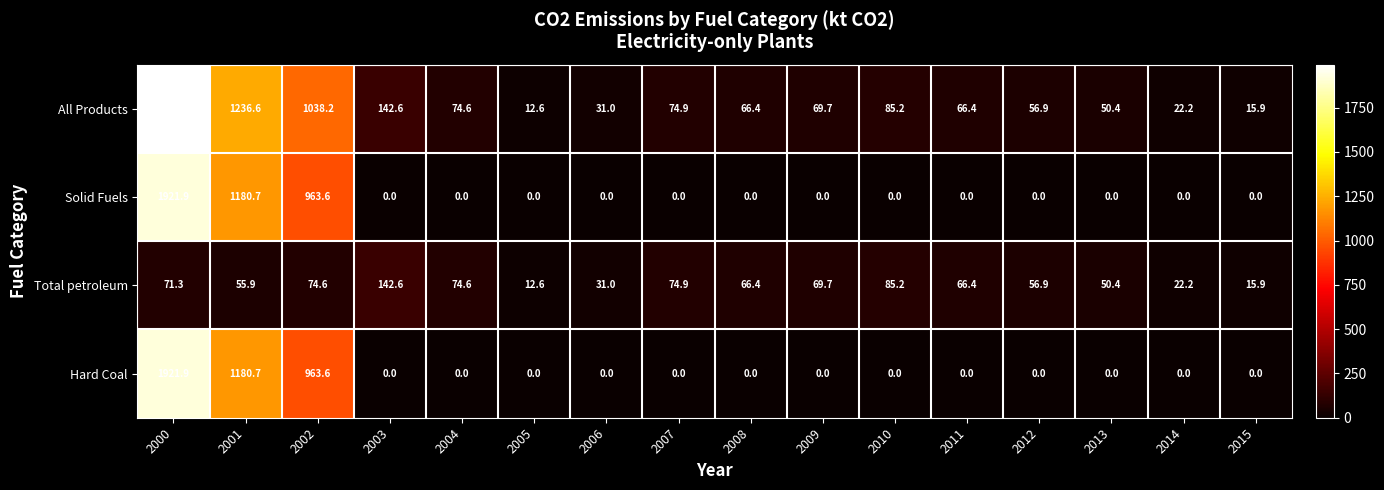

True or false: Total petroleum has a value of 141.6 at 2010.

False